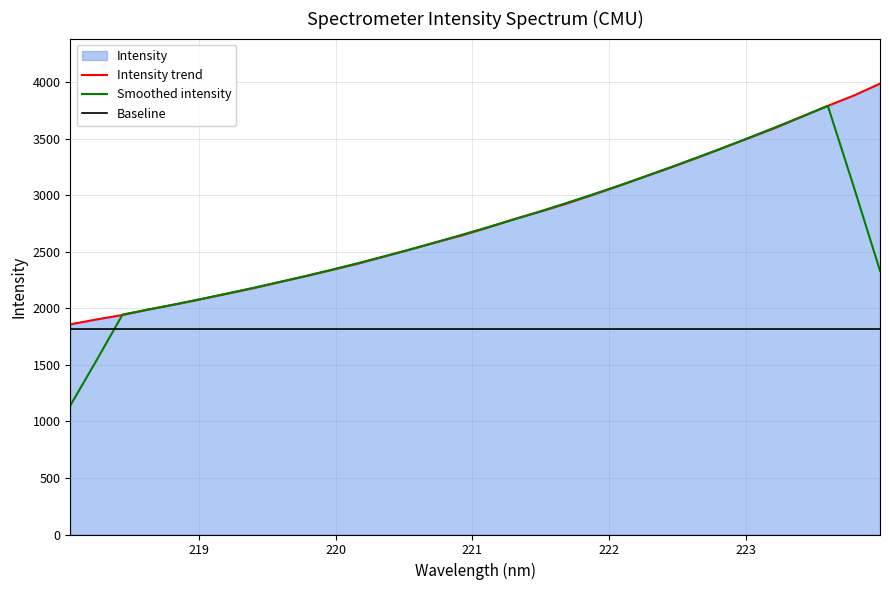

How many data points in Smoothed intensity are less than 2653?

16